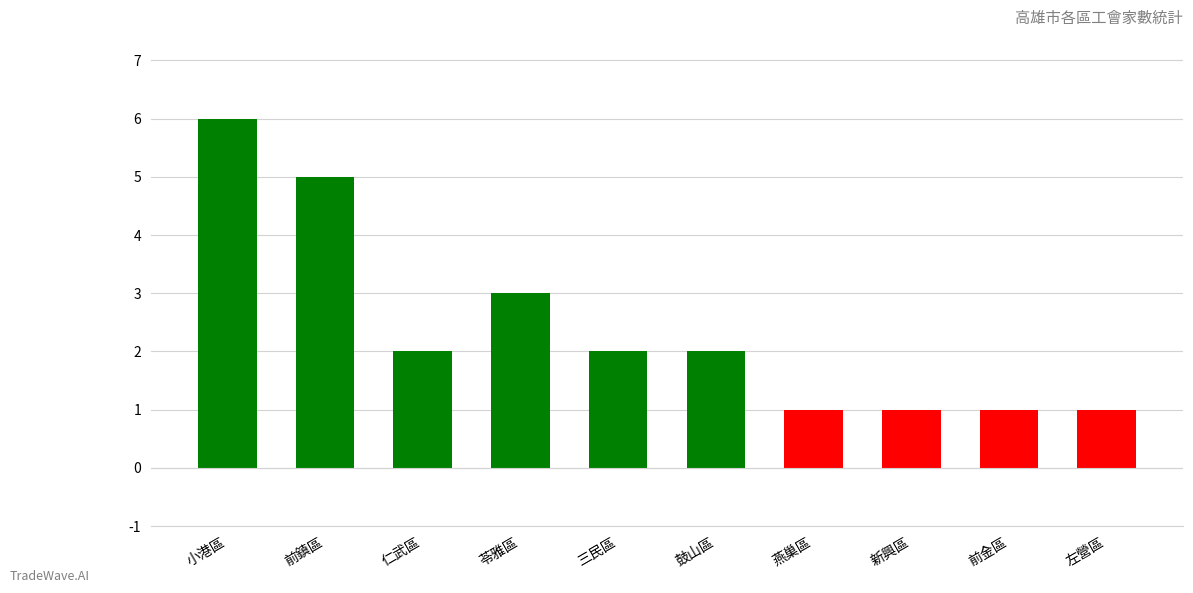

The chart shows a value of 2 at 新興區. True or false?

False